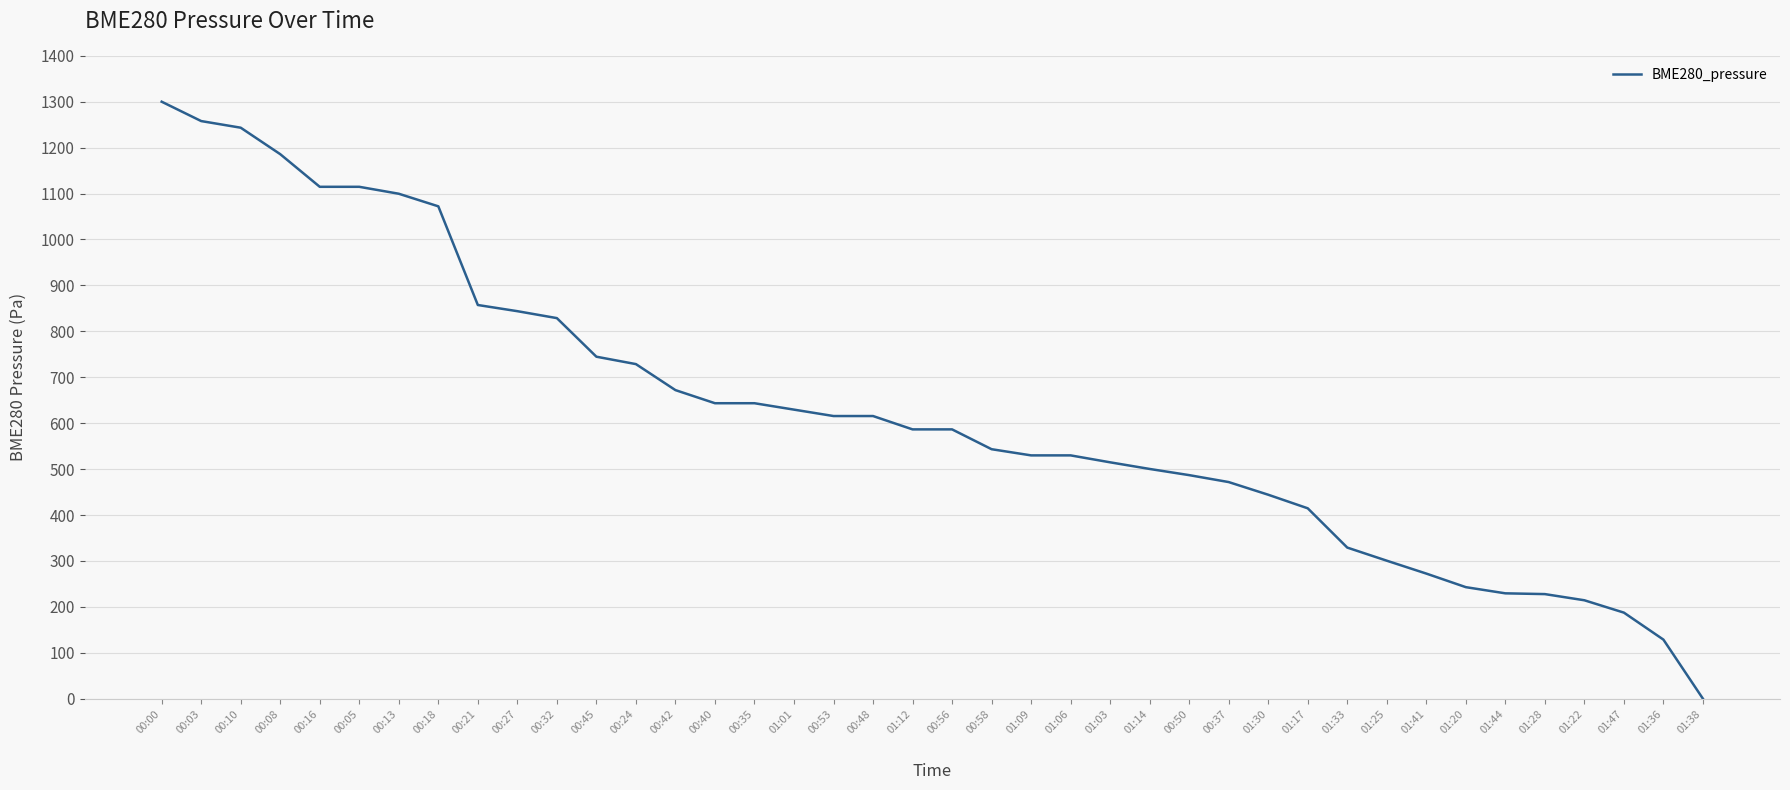

What is the difference between the values at 00:27 and 01:28?

616.0